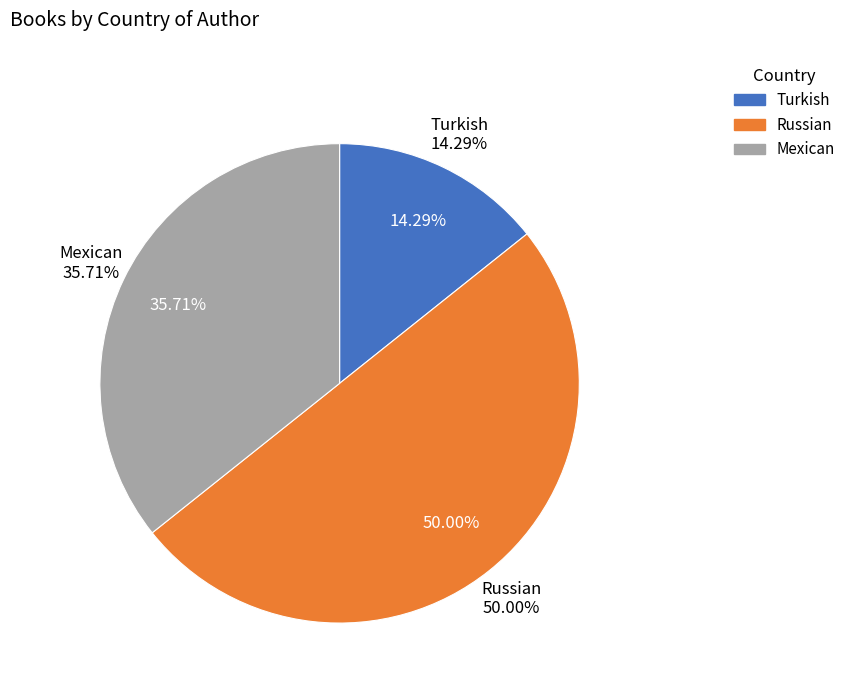

What percentage is the Russian slice, to the nearest percent?

50%